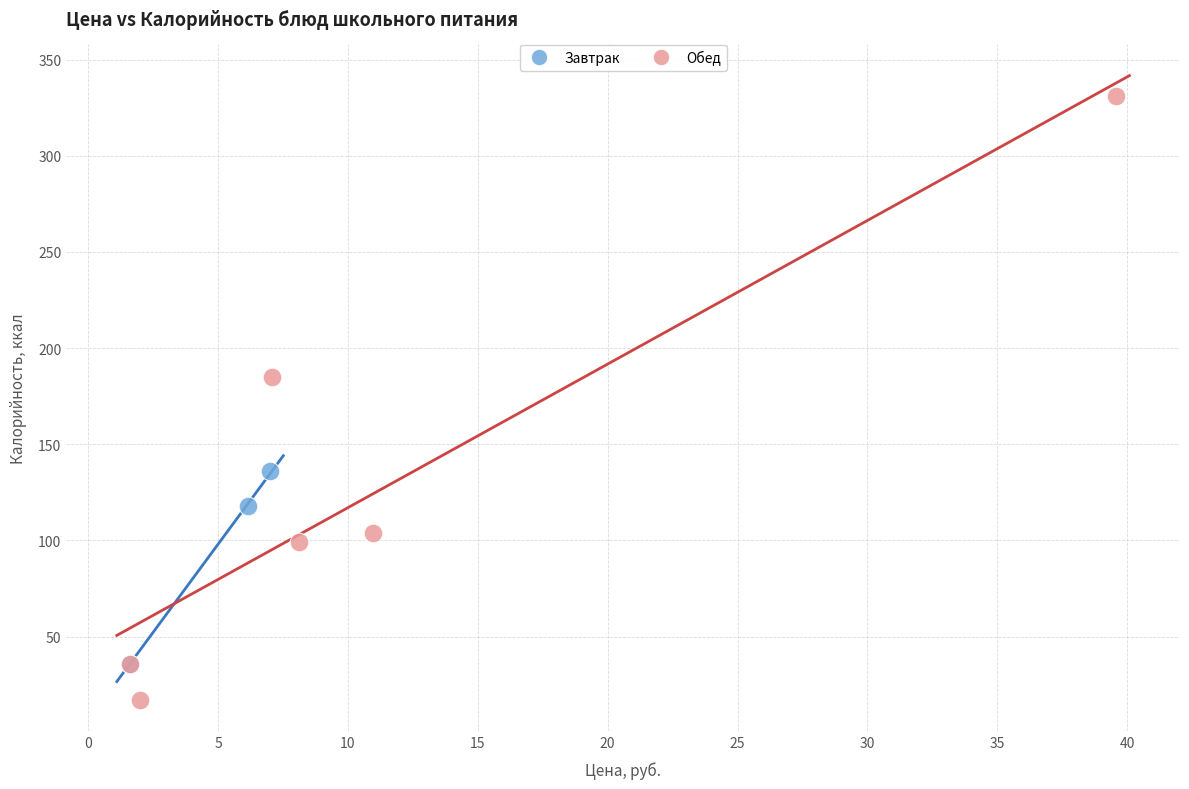

What are all the series names shown in the legend?

Завтрак, Обед